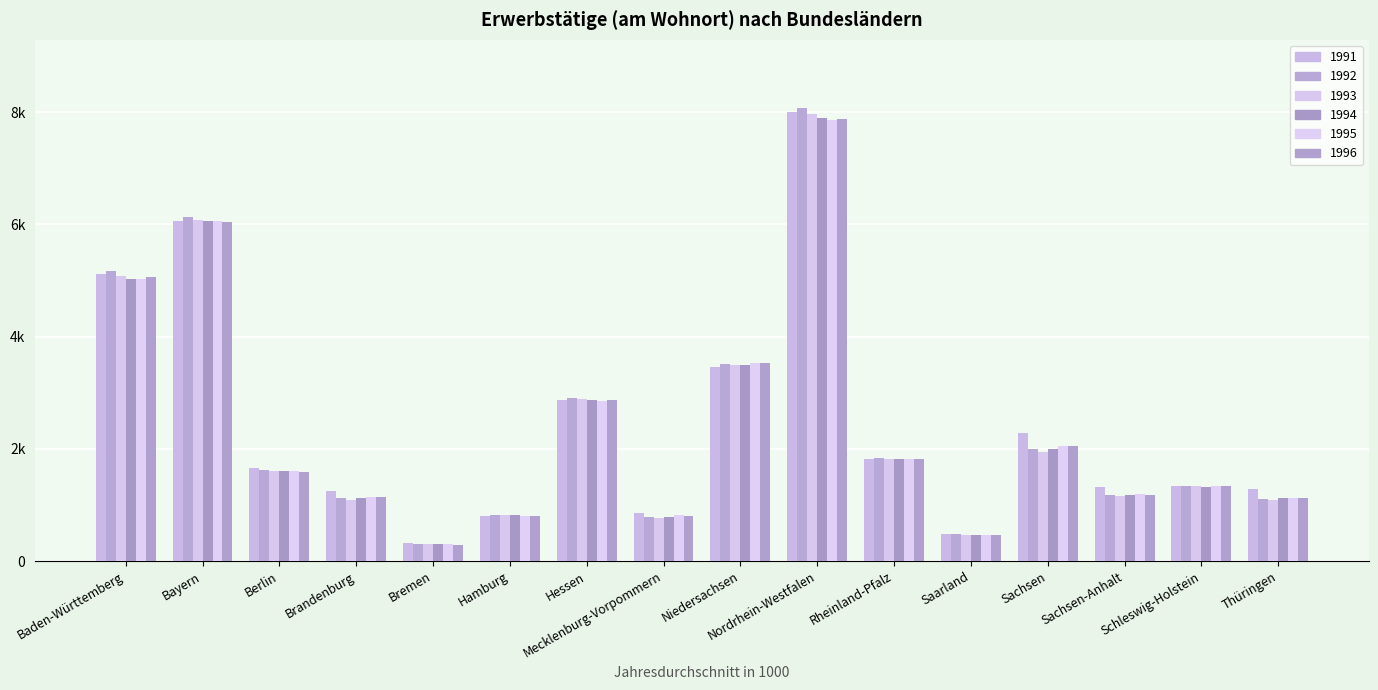

Rank the categories by 1995 value from lowest to highest.

Bremen, Saarland, Hamburg, Mecklenburg-Vorpommern, Thüringen, Brandenburg, Sachsen-Anhalt, Schleswig-Holstein, Berlin, Rheinland-Pfalz, Sachsen, Hessen, Niedersachsen, Baden-Württemberg, Bayern, Nordrhein-Westfalen